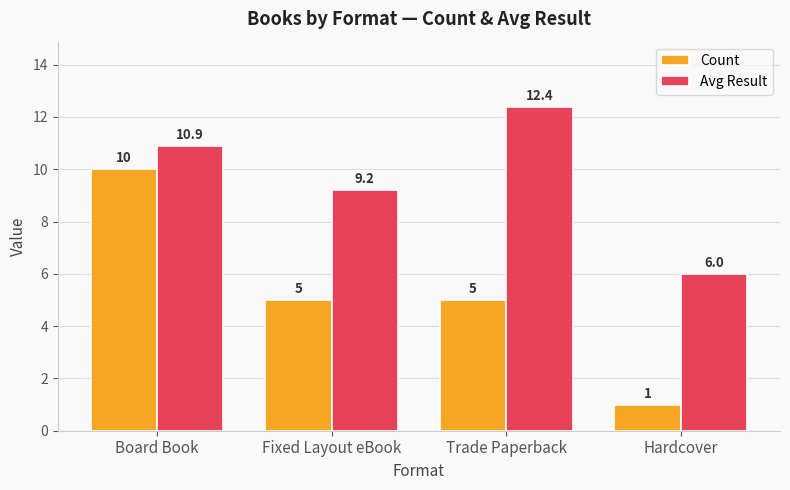

What is the maximum value shown in the chart?

12.4